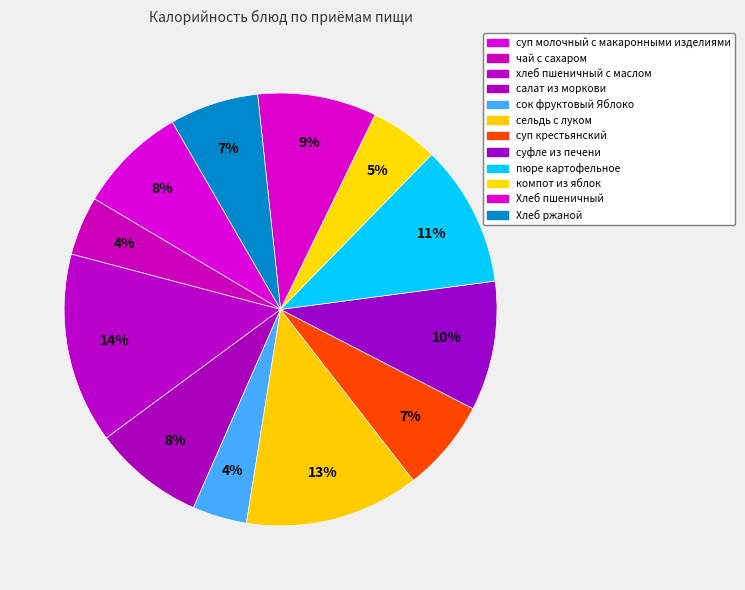

How many slices are in this pie chart?

12